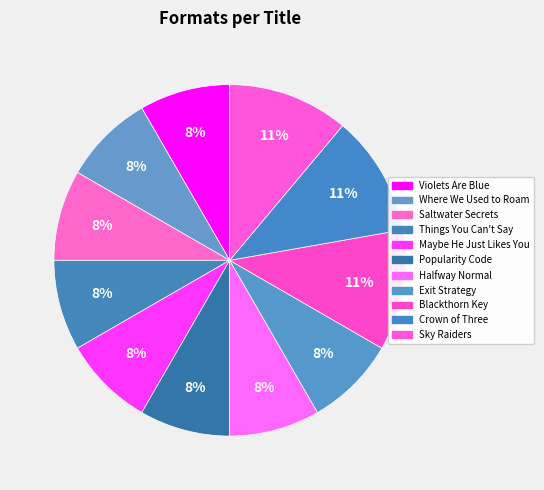

How many segments does this pie chart have?

11